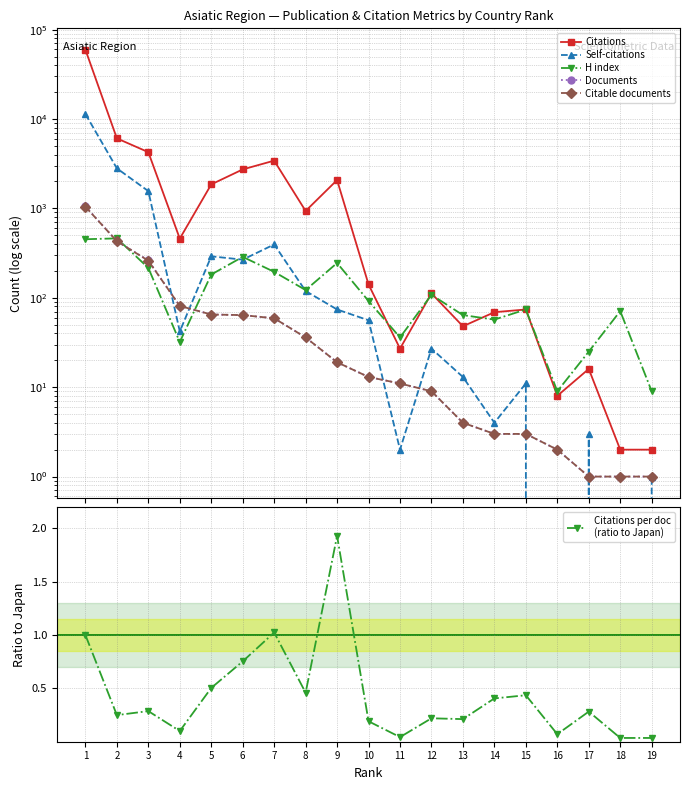

What is the difference between the Citations values at 8 and 19?

934.0